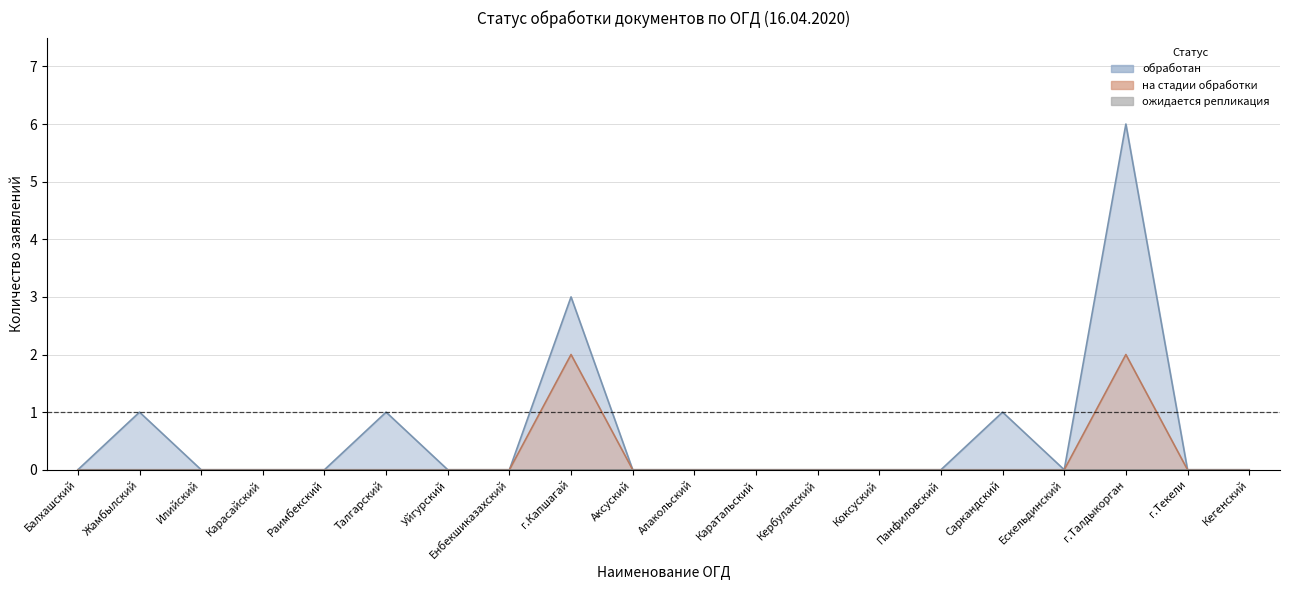

What is the difference between the maximum and minimum values in the обработан series?

6